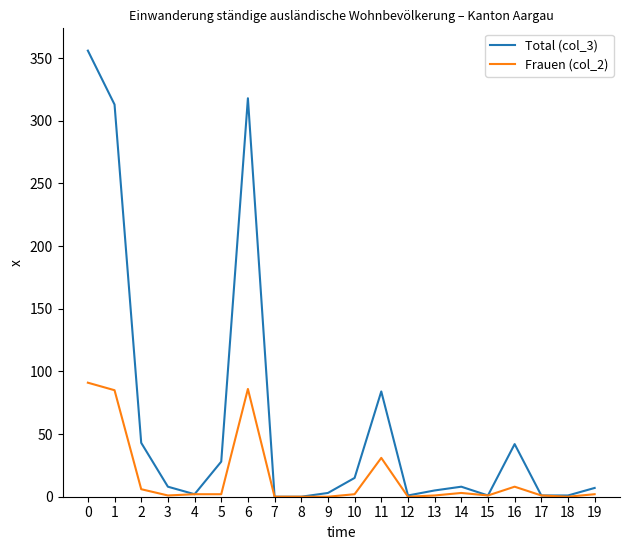

Which series has the largest total across all categories?

Total (col_3)